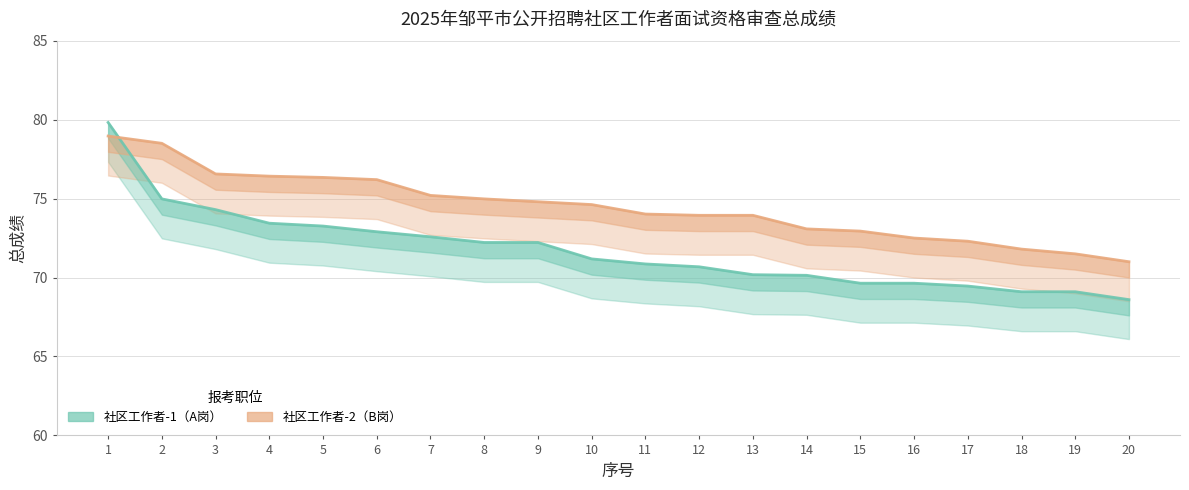

What is the difference between the maximum and second lowest values in the 社区工作者-1（A岗） series?

10.7